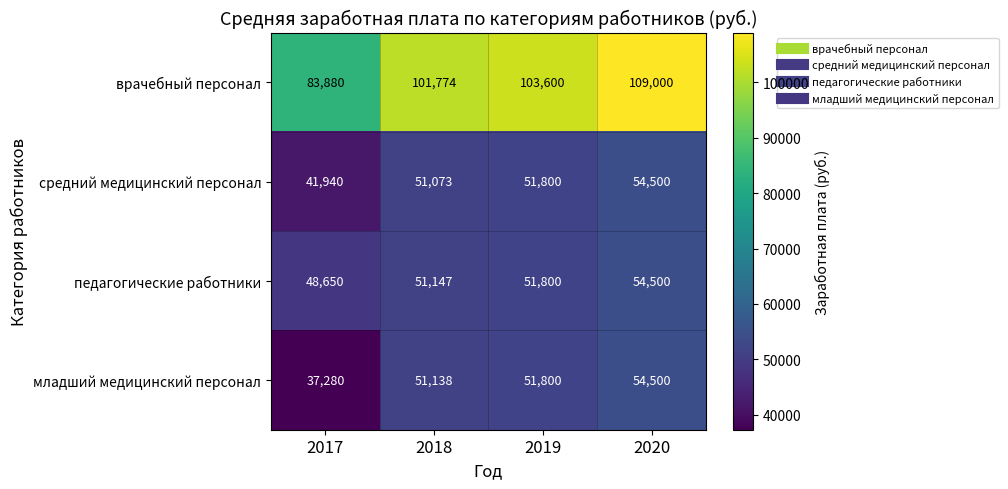

What is the difference between the highest and lowest values at 2019?

51800